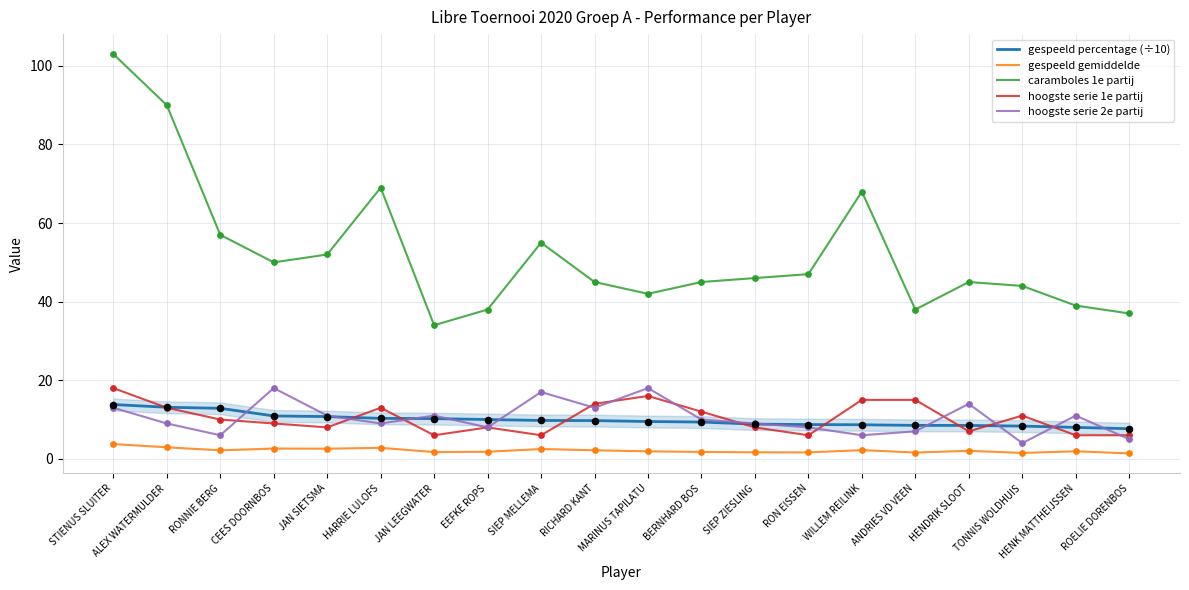

What are all the series names shown in the legend?

gespeeld percentage (÷10), gespeeld gemiddelde, caramboles 1e partij, hoogste serie 1e partij, hoogste serie 2e partij